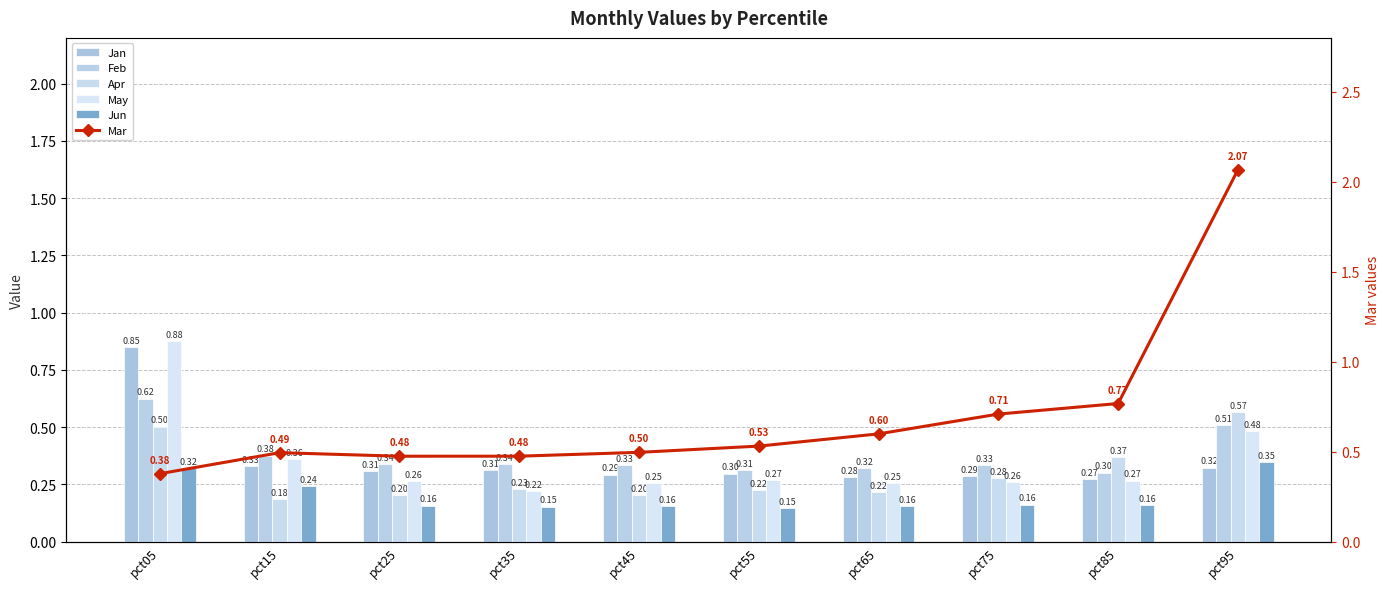

Reading left to right, what are all the values shown in this chart?

Jan: pct05=0.9	pct15=0.3	pct25=0.3	pct35=0.3	pct45=0.3	pct55=0.3	pct65=0.3	pct75=0.3	pct85=0.3	pct95=0.3
Feb: pct05=0.6	pct15=0.4	pct25=0.3	pct35=0.3	pct45=0.3	pct55=0.3	pct65=0.3	pct75=0.3	pct85=0.3	pct95=0.5
Apr: pct05=0.5	pct15=0.2	pct25=0.2	pct35=0.2	pct45=0.2	pct55=0.2	pct65=0.2	pct75=0.3	pct85=0.4	pct95=0.6
May: pct05=0.9	pct15=0.4	pct25=0.3	pct35=0.2	pct45=0.3	pct55=0.3	pct65=0.3	pct75=0.3	pct85=0.3	pct95=0.5
Jun: pct05=0.3	pct15=0.2	pct25=0.2	pct35=0.2	pct45=0.2	pct55=0.1	pct65=0.2	pct75=0.2	pct85=0.2	pct95=0.3
Mar: pct05=0.4	pct15=0.5	pct25=0.5	pct35=0.5	pct45=0.5	pct55=0.5	pct65=0.6	pct75=0.7	pct85=0.8	pct95=2.1